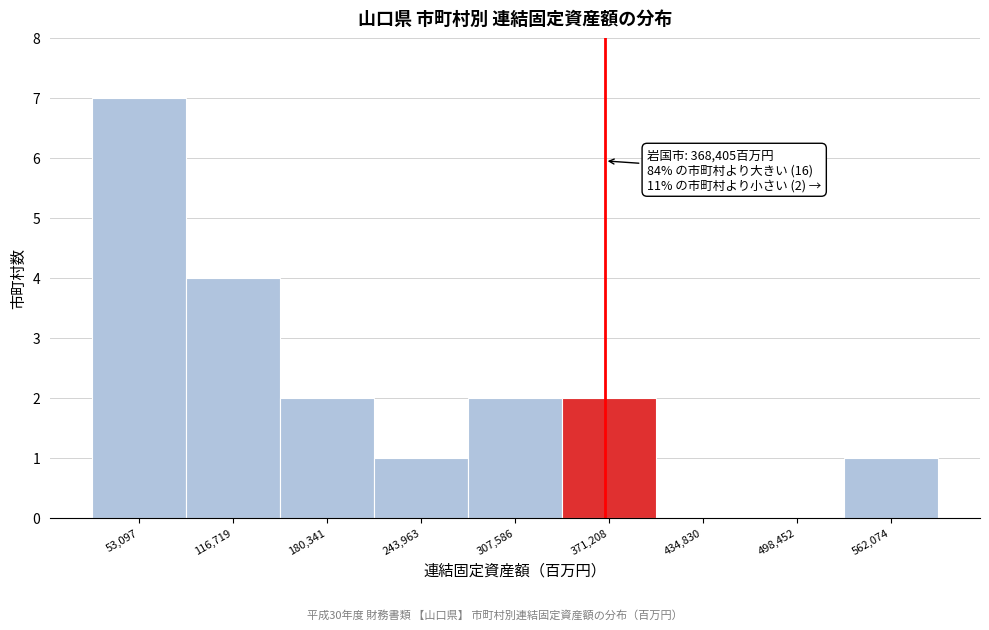

Which range on the x-axis has the tallest bar?

20000 to 80000